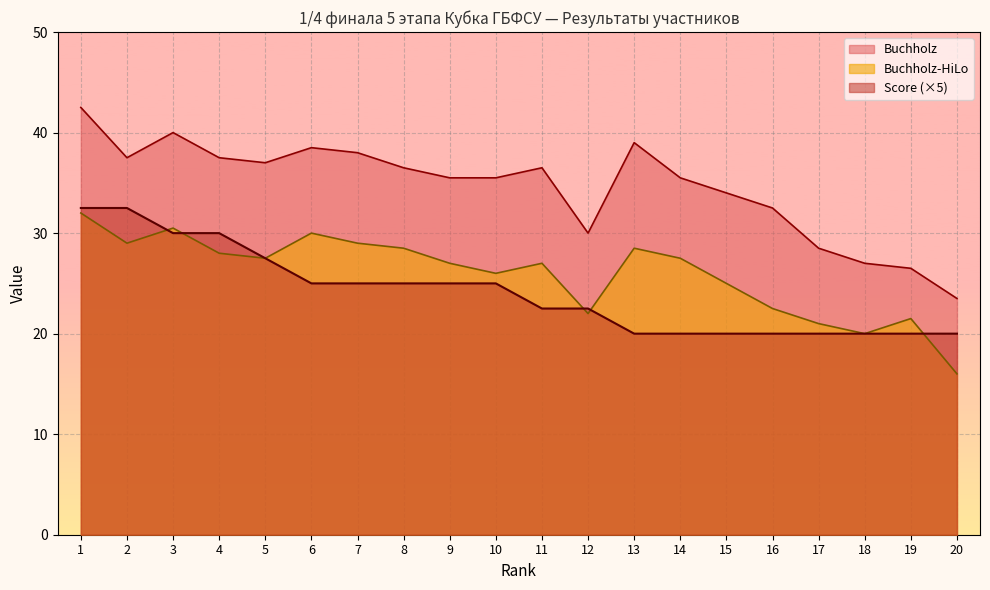

Reading left to right, extract all data points from this chart.

Score: 1=32.5	2=32.5	3=30.0	4=30.0	5=27.5	6=25.0	7=25.0	8=25.0	9=25.0	10=25.0	11=22.5	12=22.5	13=20.0	14=20.0	15=20.0	16=20.0	17=20.0	18=20.0	19=20.0	20=20.0
Buchholz: 1=42.5	2=37.5	3=40.0	4=37.5	5=37.0	6=38.5	7=38.0	8=36.5	9=35.5	10=35.5	11=36.5	12=30.0	13=39.0	14=35.5	15=34.0	16=32.5	17=28.5	18=27.0	19=26.5	20=23.5
Buchholz-HiLo: 1=32.0	2=29.0	3=30.5	4=28.0	5=27.5	6=30.0	7=29.0	8=28.5	9=27.0	10=26.0	11=27.0	12=22.0	13=28.5	14=27.5	15=25.0	16=22.5	17=21.0	18=20.0	19=21.5	20=16.0